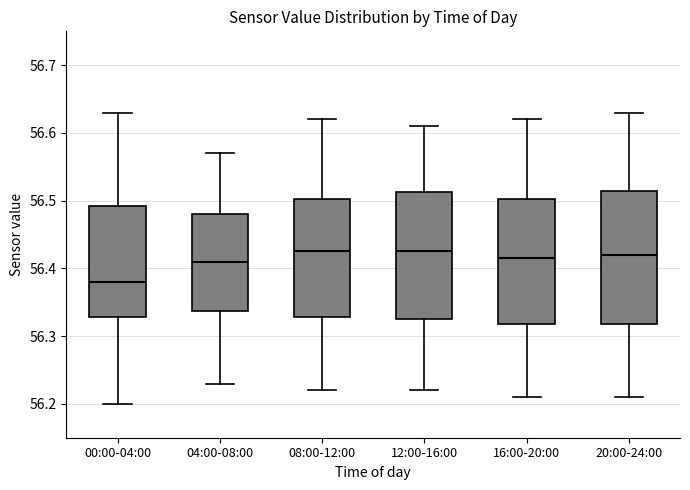

Where is the upper edge of the box for 12:00-16:00 on the y-axis? The values are not printed on the chart, so give them approximately, as read against the axis.

56.51